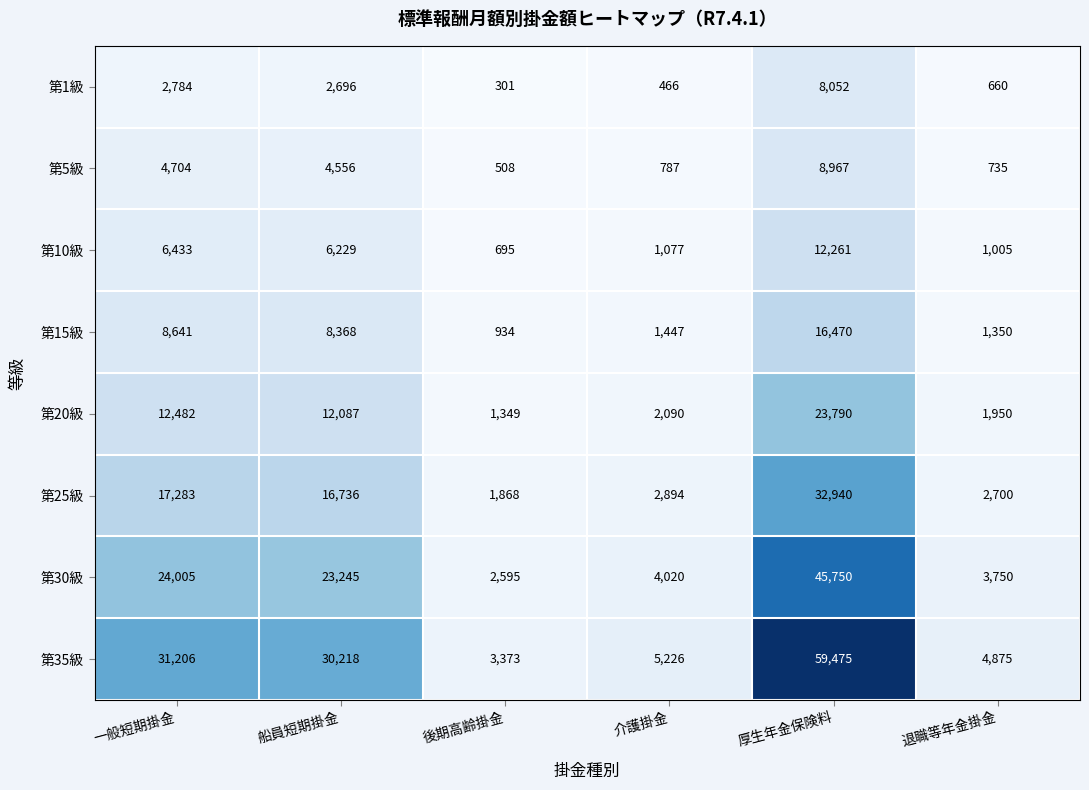

What is the average value of the 第1級 series?

2493